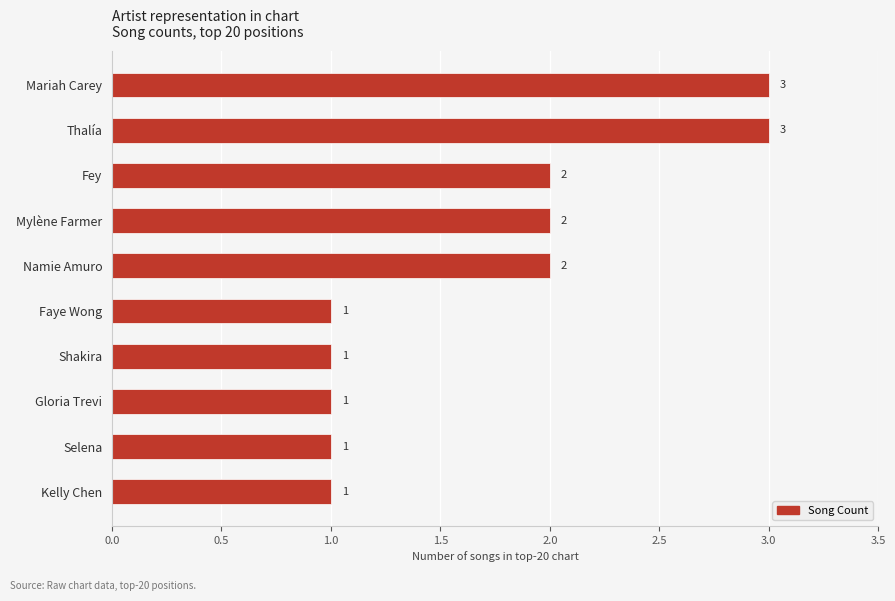

What is the value of the 3rd bar from the top?

2